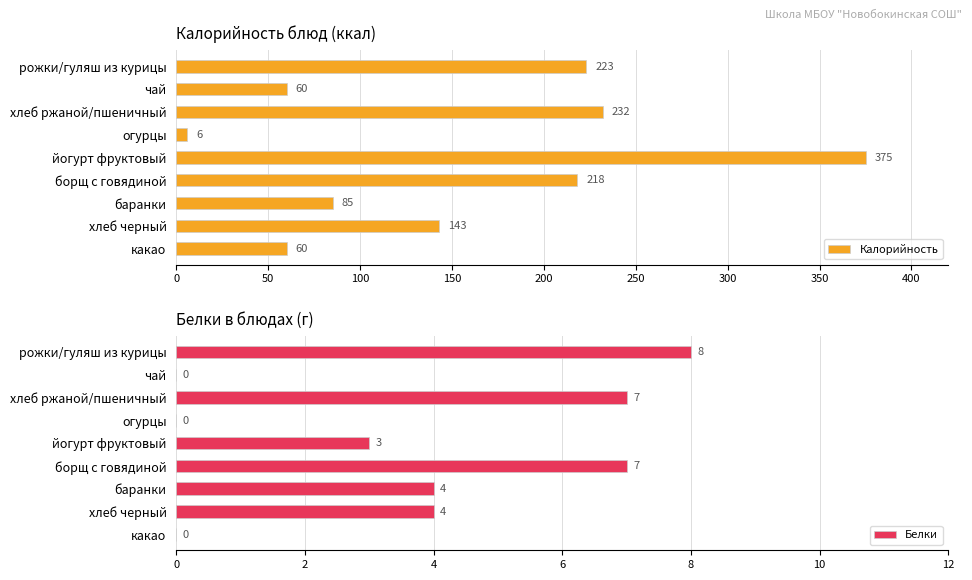

Read the Калорийность value at хлеб черный, to the nearest 10.

140